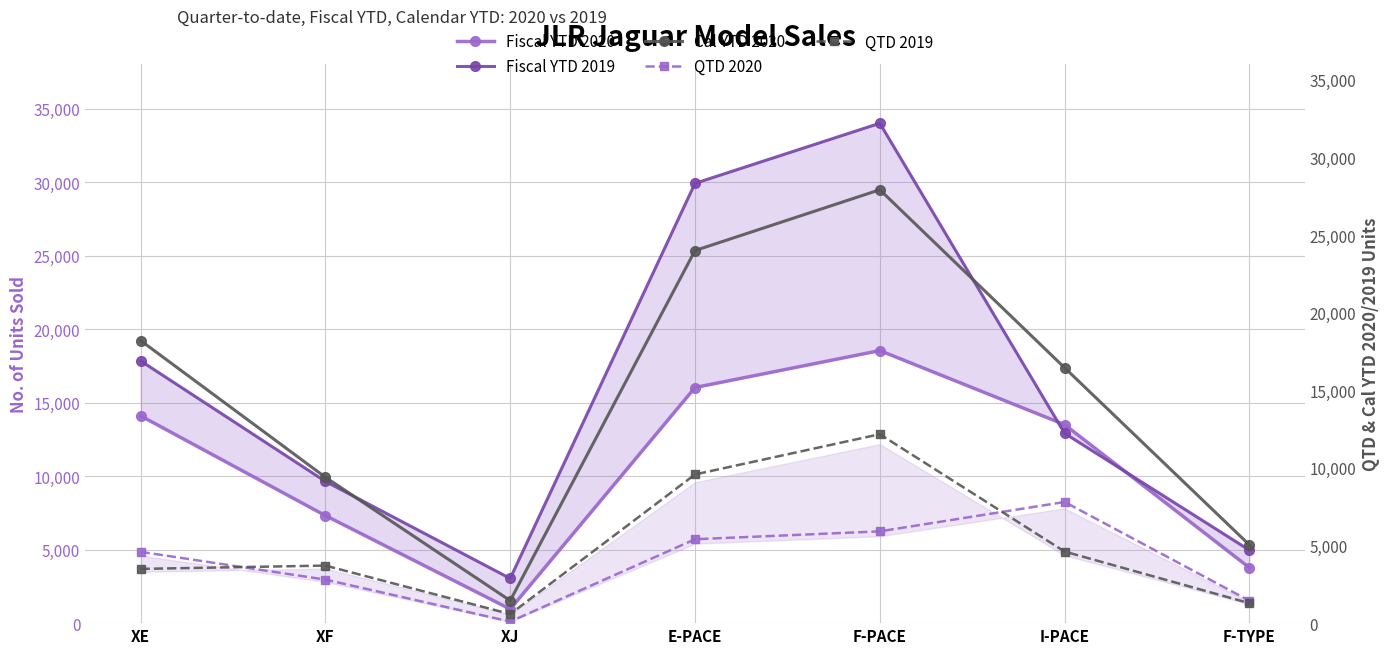

What is the sum of the Cal YTD 2020 values at XE and E-PACE?

42217